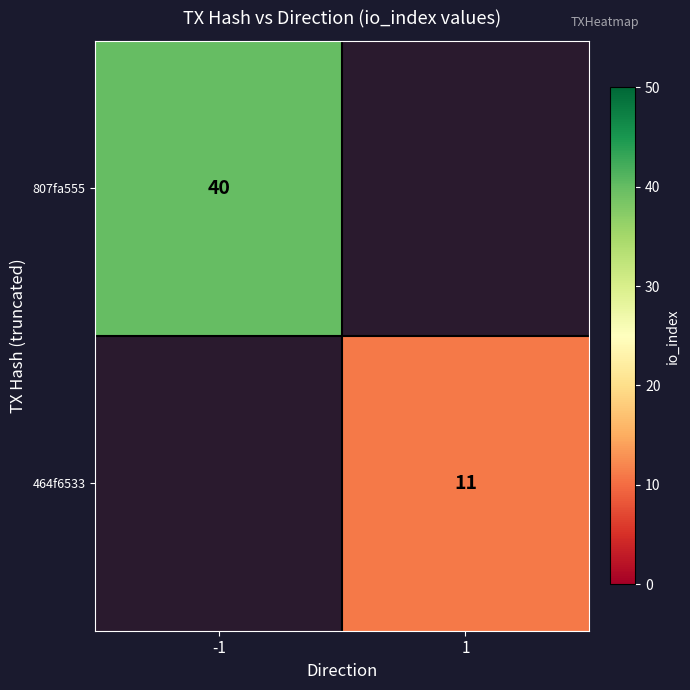

At which category does the chart reach its minimum across all series?

1